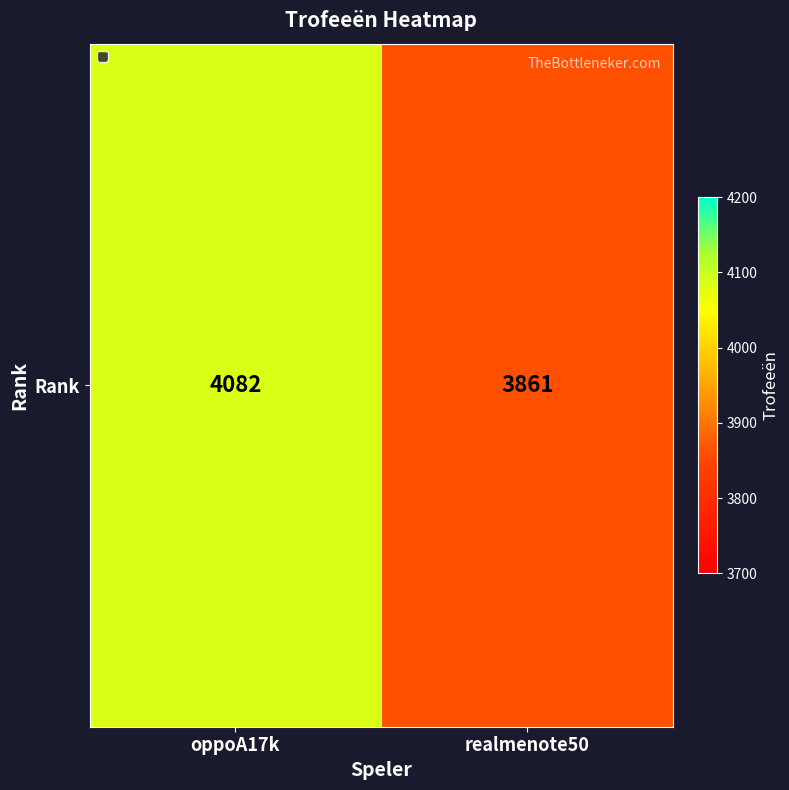

What is the approximate value at oppoA17k, to the nearest 10?

4080